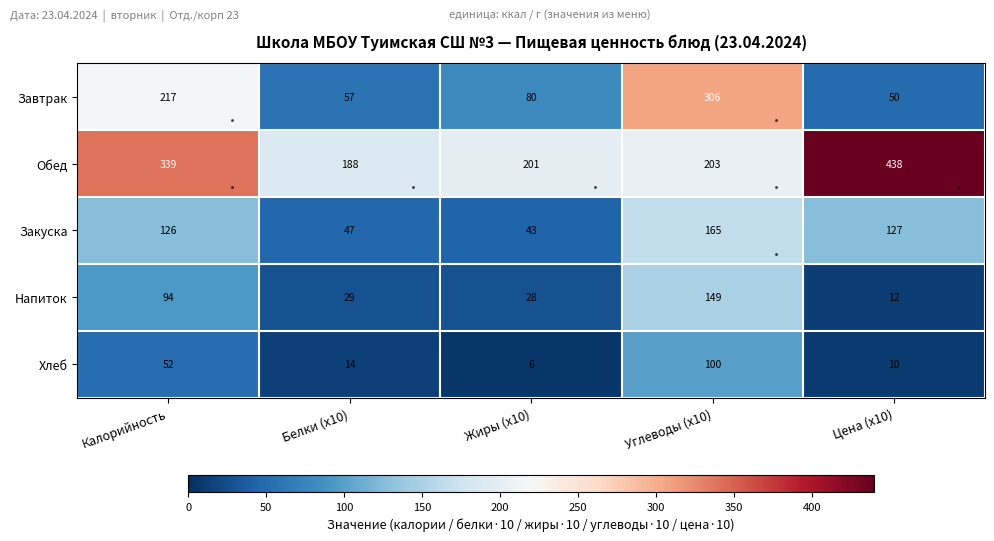

Rank the categories by Обед value from lowest to highest.

Белки (x10), Жиры (x10), Углеводы (x10), Калорийность, Цена (x10)